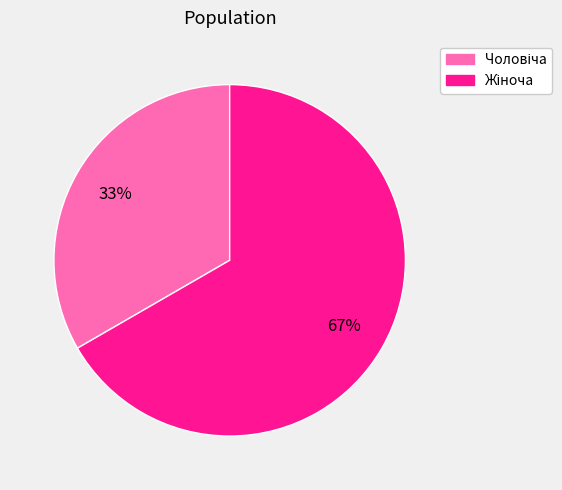

Is there a majority slice in this chart?

Yes